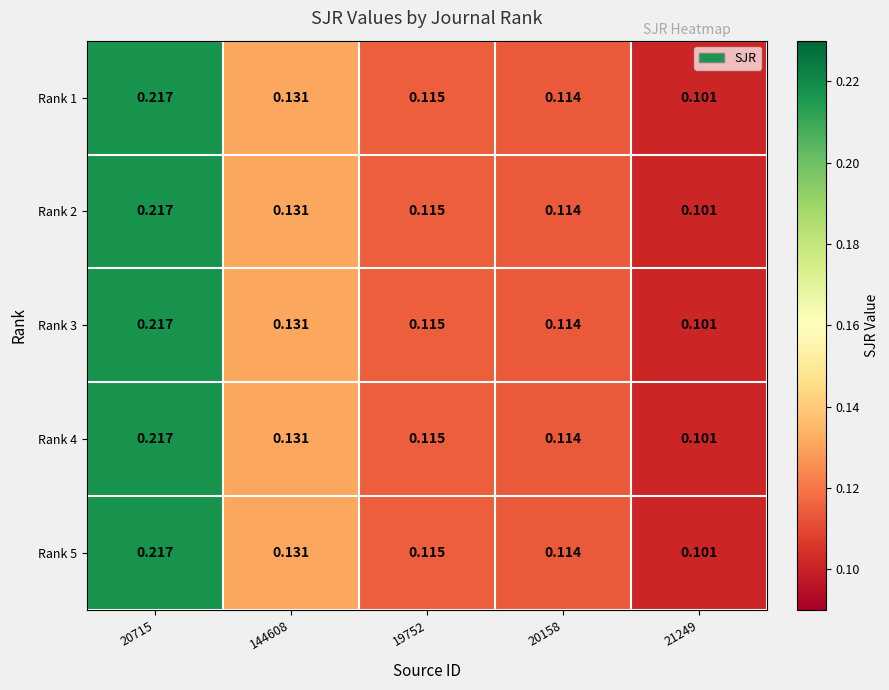

Is the value of Rank 5 at 144608 greater than the value of Rank 2 at 20158?

Yes